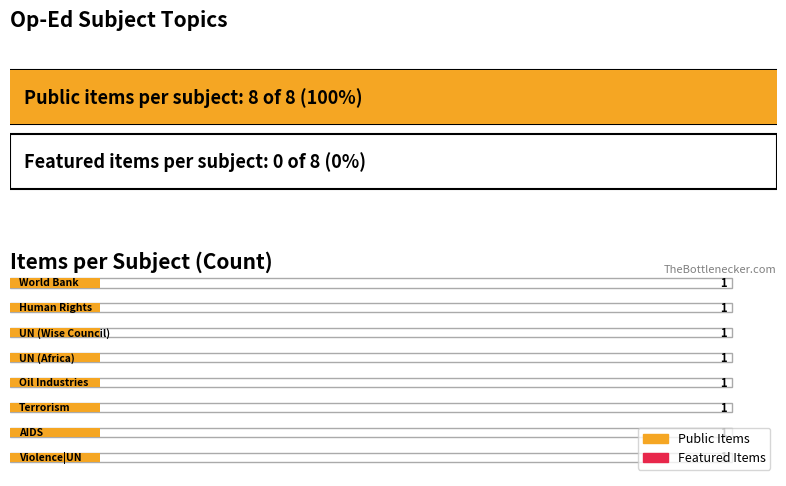

What is the label of the 5th bar from the right?

Oil industries